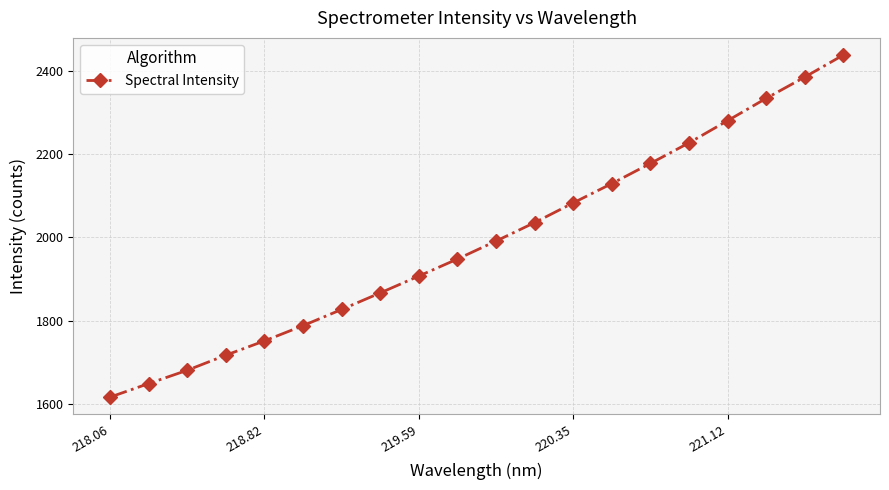

True or false: the data has more than 2 interior local peaks.

False